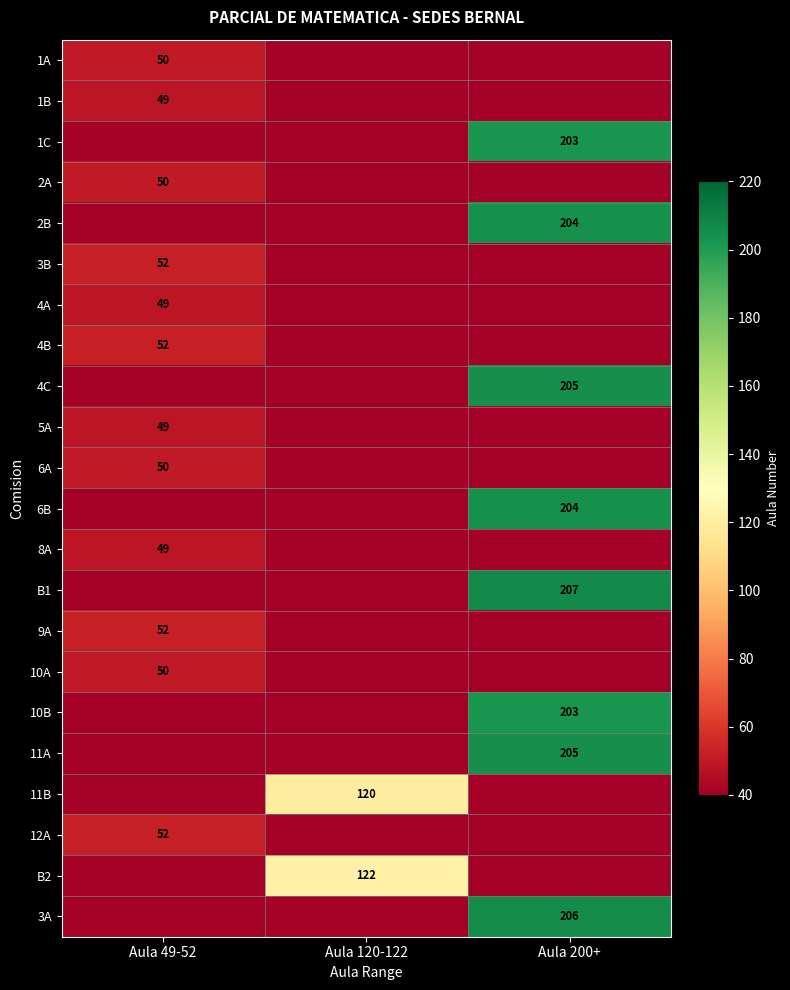

How many categories are shown in the chart?

3